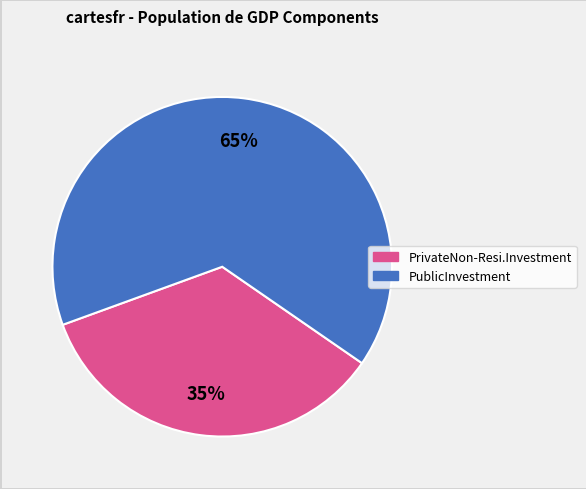

What is the ratio of the value at PrivateNon-Resi.Investment to the value at PublicInvestment?

0.5